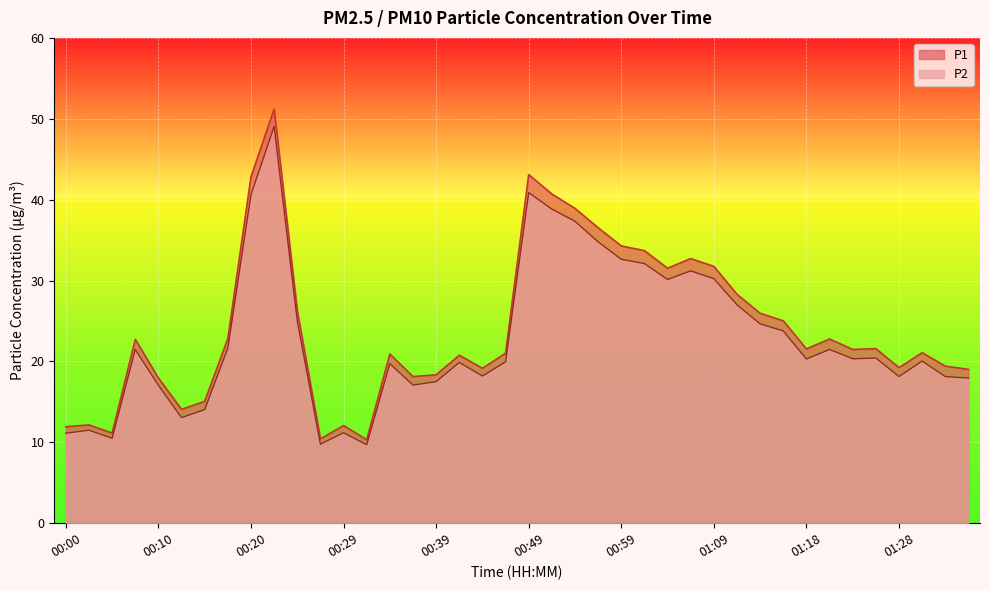

In P2, how many points are higher than both neighbors (excluding endpoints)?

11